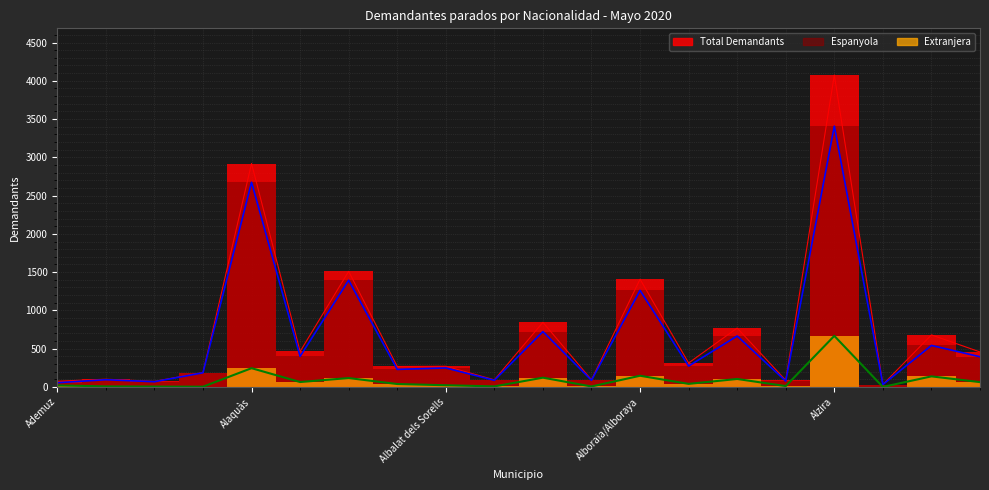

How many values in the Total Demandants line series are below 313?

10